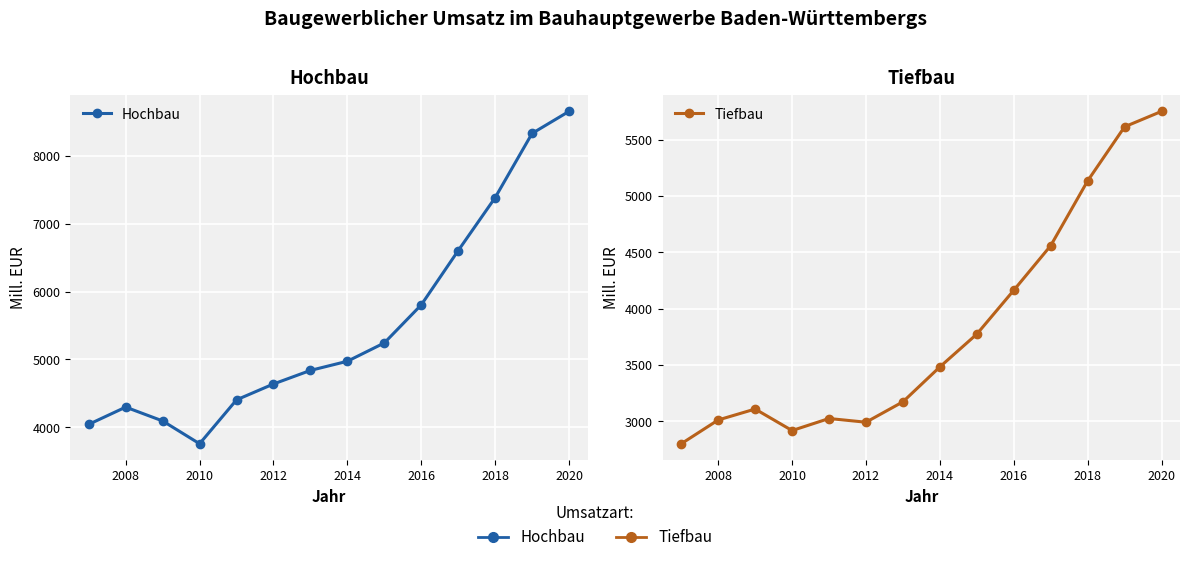

How many lines are shown in the chart?

2